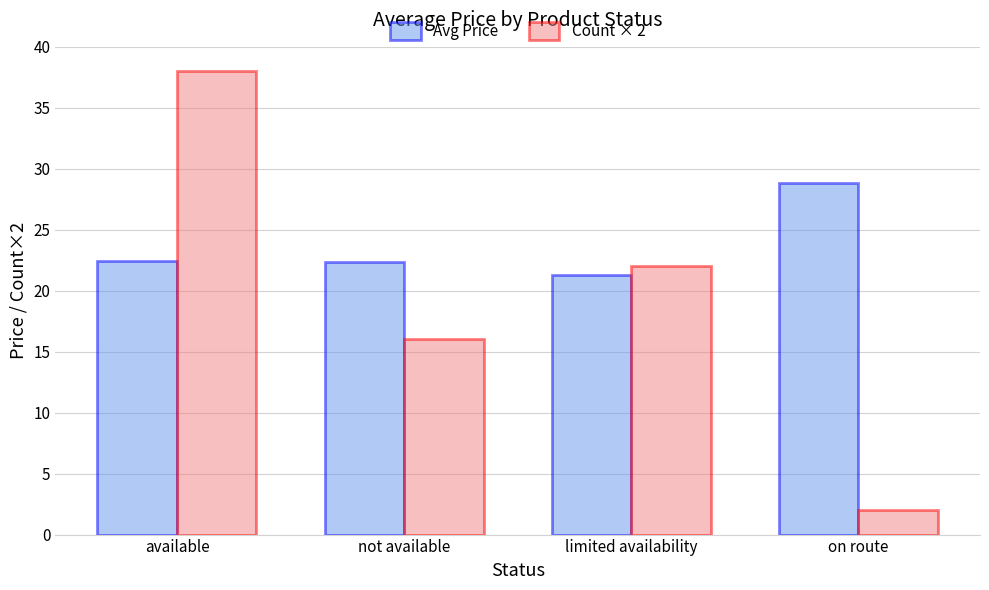

Rank the series by their average value, from lowest to highest.

Count × 2, Avg Price